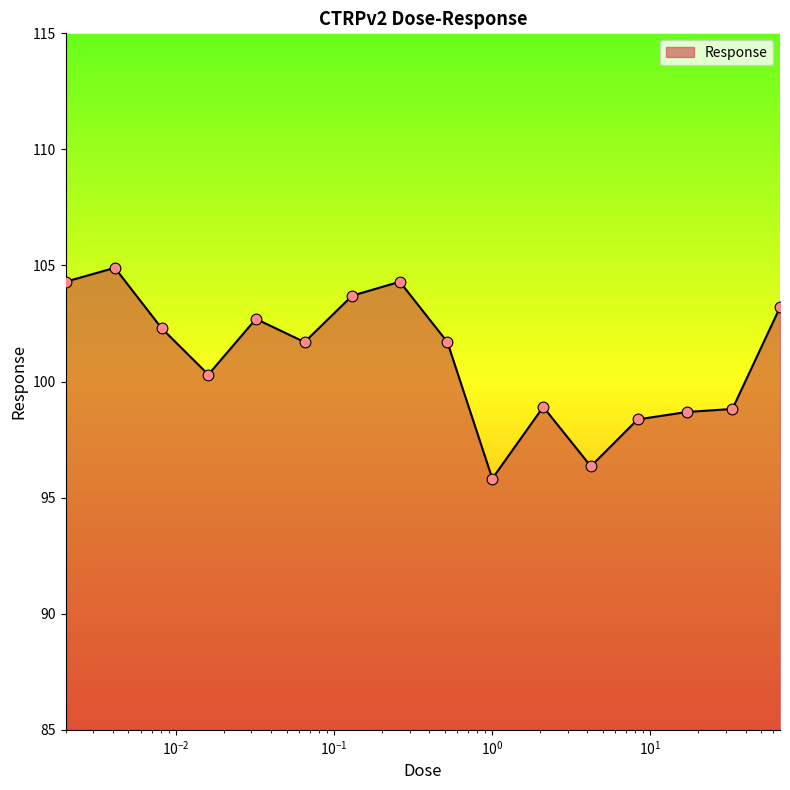

What is the minimum value shown in the chart?

95.8